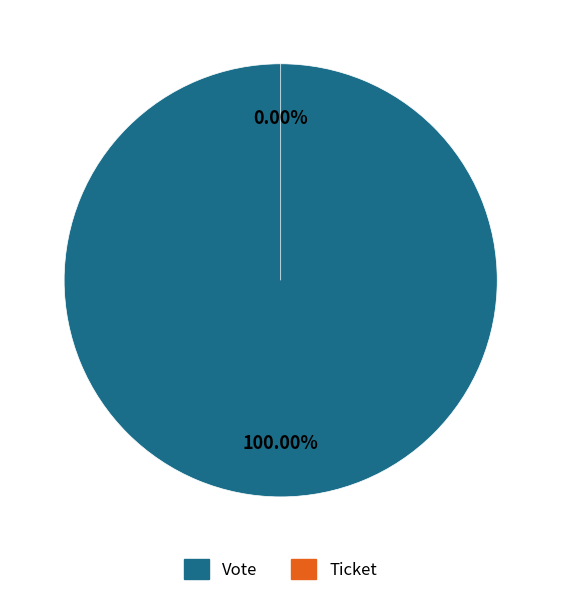

What percentage is the Vote slice, to the nearest percent?

100%